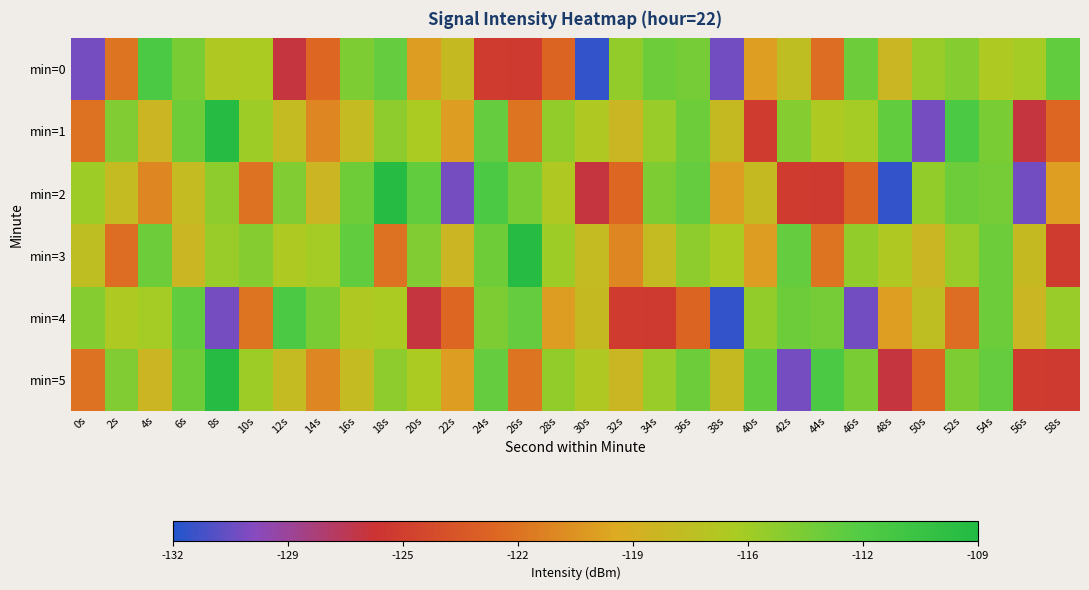

How many distinct data groups are displayed?

6